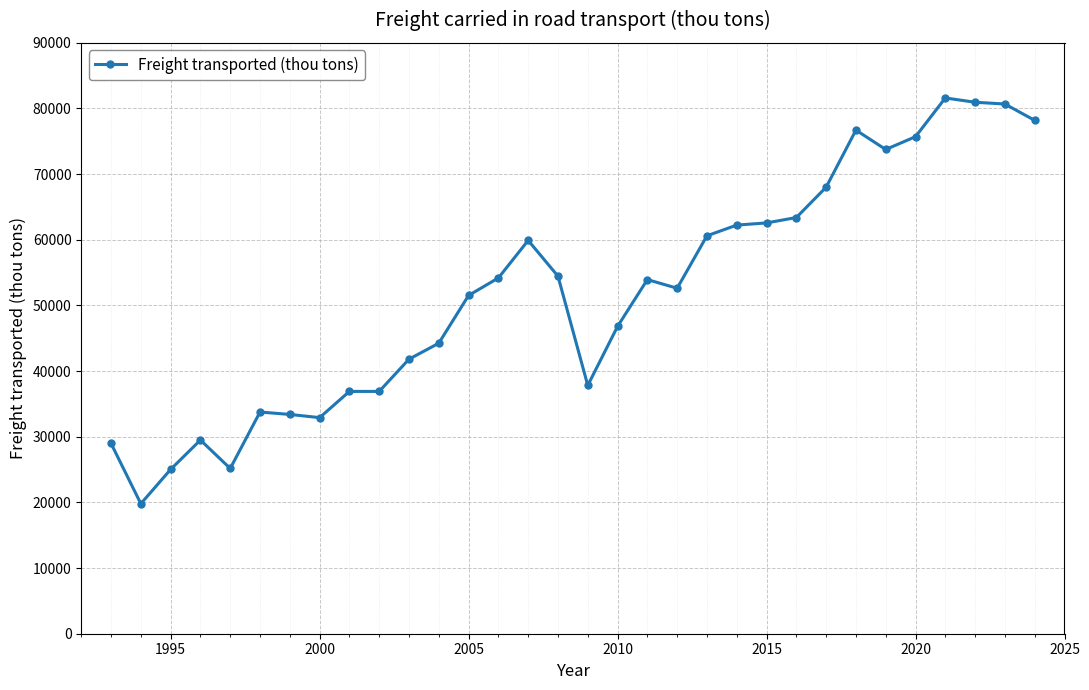

Does the chart display data point markers on the line(s)?

Yes